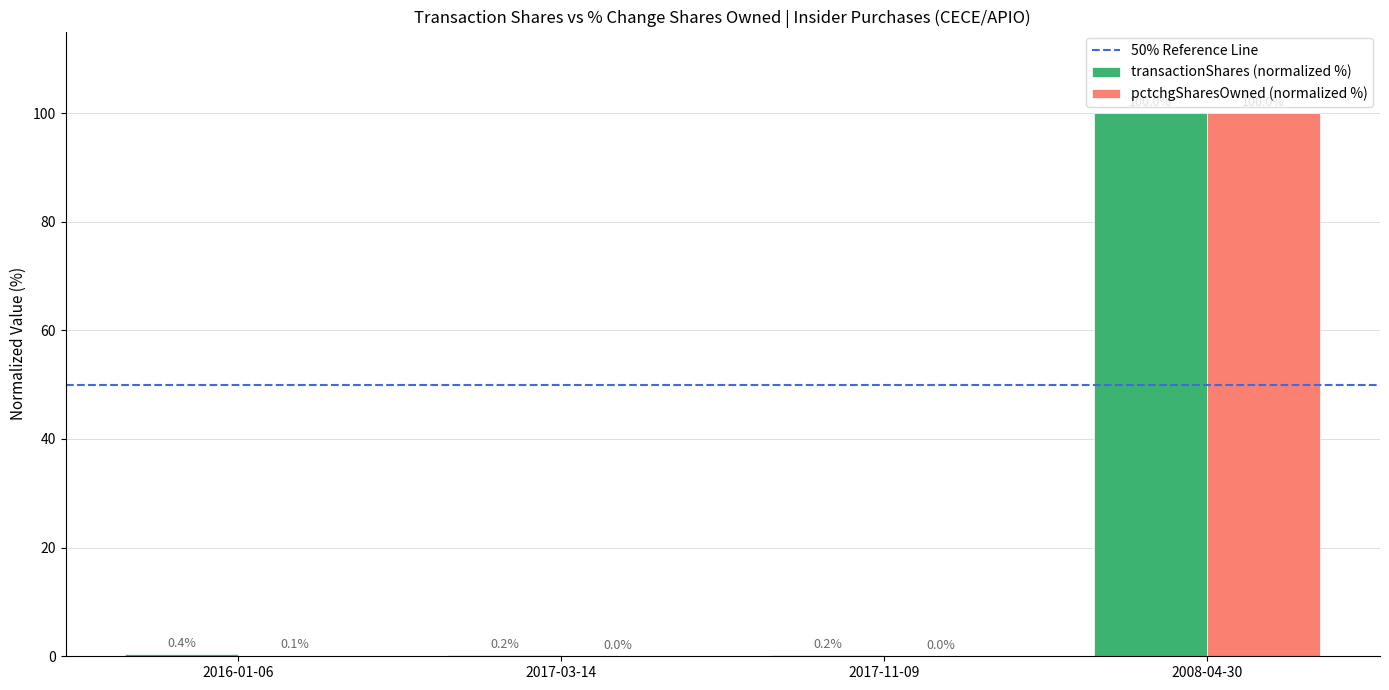

Read the transactionShares (normalized %) value at 2016-01-06.

0.4